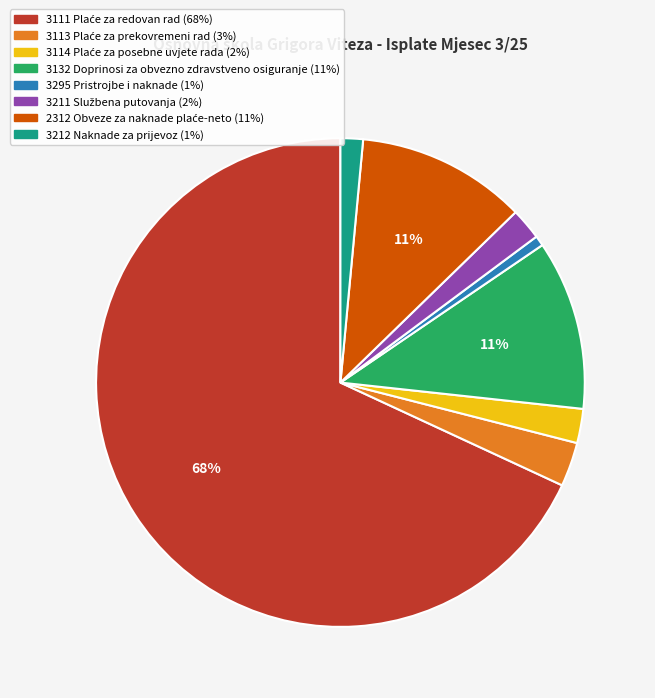

The 3295 Pristrojbe i naknade slice represents 1% of the pie. True or false?

True